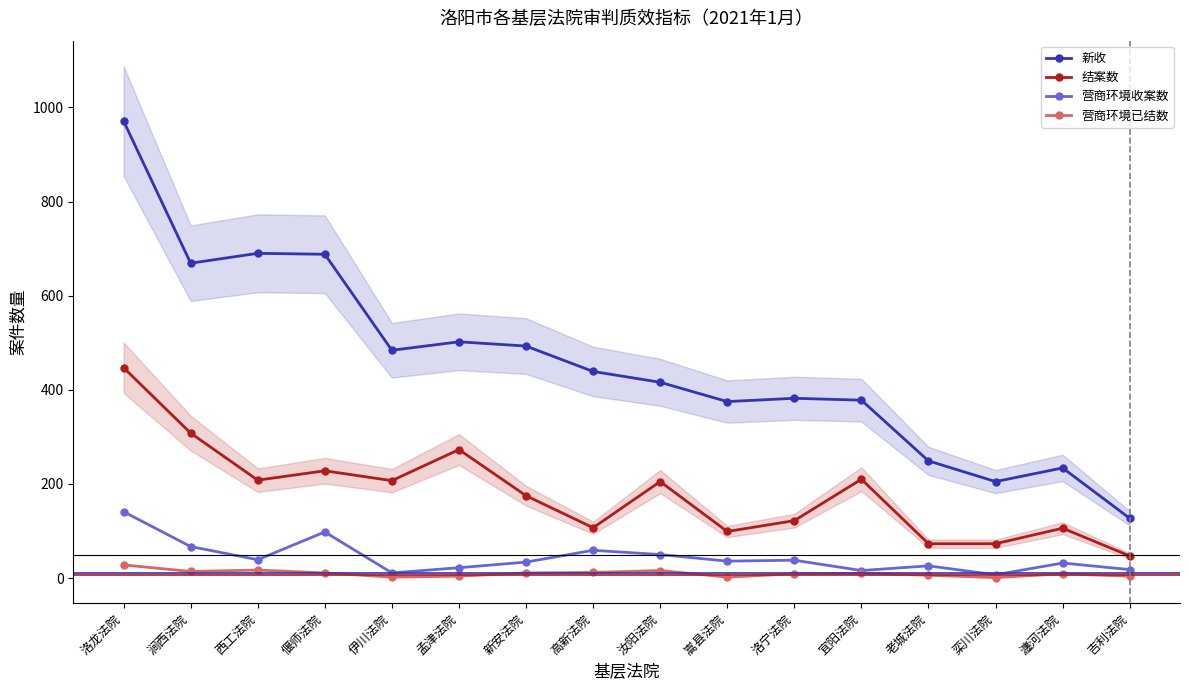

The 新收 series shows 416 at 汝阳法院. True or false?

True